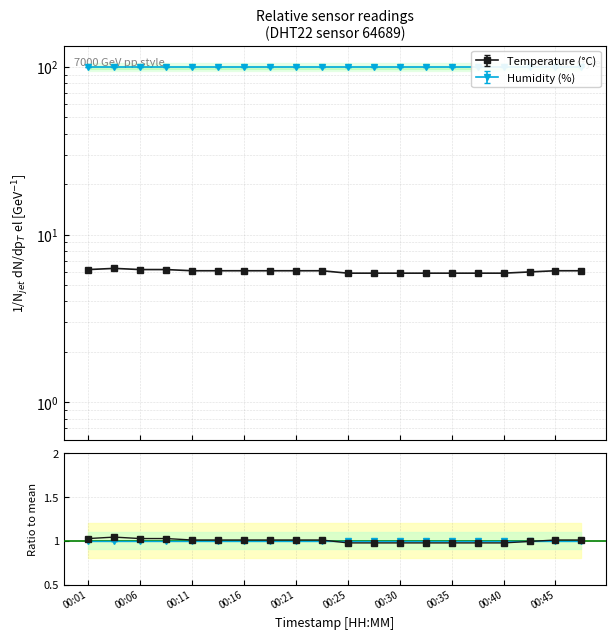

Between 00:23 and 00:13, which is larger?

00:23